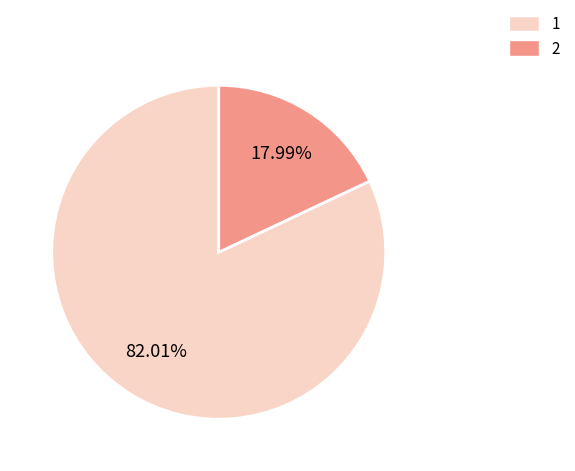

Approximately how many times larger is the value at 1 compared to 2?

4.6